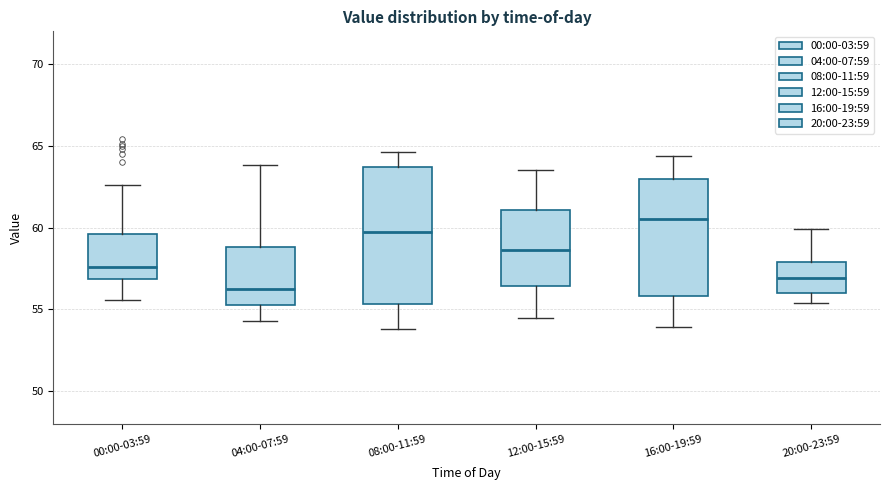

Reading left to right, transcribe this box plot: for each box, give where its median line is, the range the box spans, and where its two whiskers end, as read against the y-axis. The values are not printed on the chart, so give them approximately, as read against the axis.

00:00-03:59: median 57.5, box 57.0 to 59.5, whiskers 55.5 to 62.5
04:00-07:59: median 56.5, box 55.5 to 59.0, whiskers 54.5 to 64.0
08:00-11:59: median 60.0, box 55.5 to 63.5, whiskers 54.0 to 64.5
12:00-15:59: median 58.5, box 56.5 to 61.0, whiskers 54.5 to 63.5
16:00-19:59: median 60.5, box 56.0 to 63.0, whiskers 54.0 to 64.5
20:00-23:59: median 57.0, box 56.0 to 58.0, whiskers 55.5 to 60.0